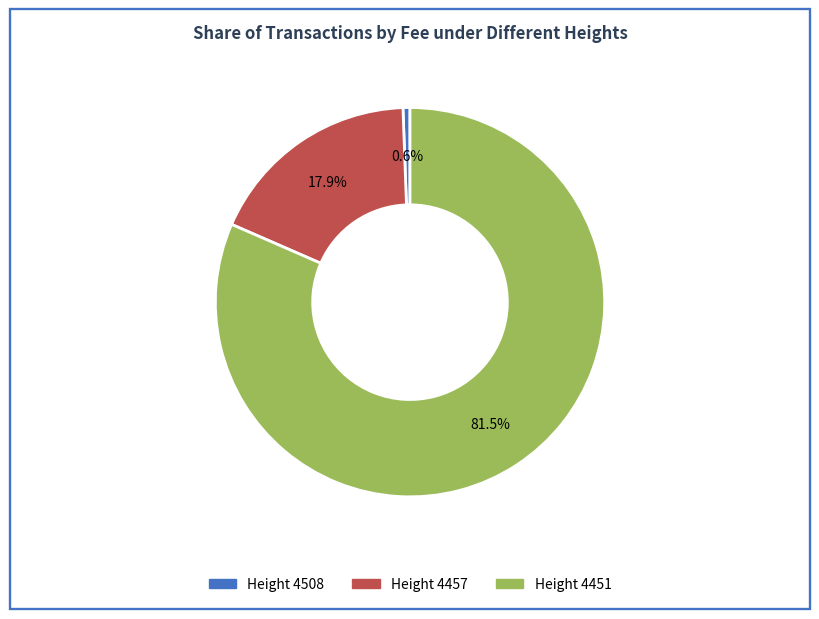

What is the largest slice in the pie chart?

4451